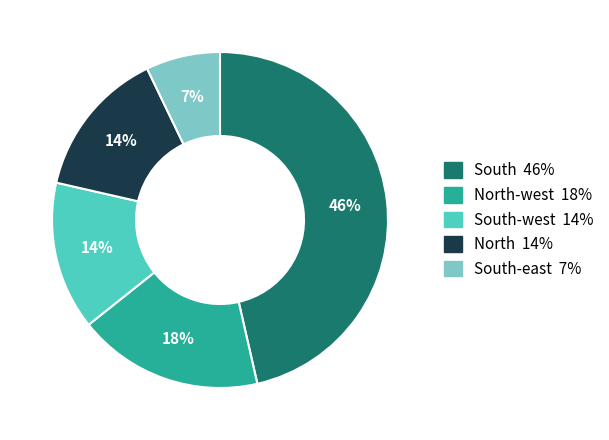

Does any single category account for the majority?

No